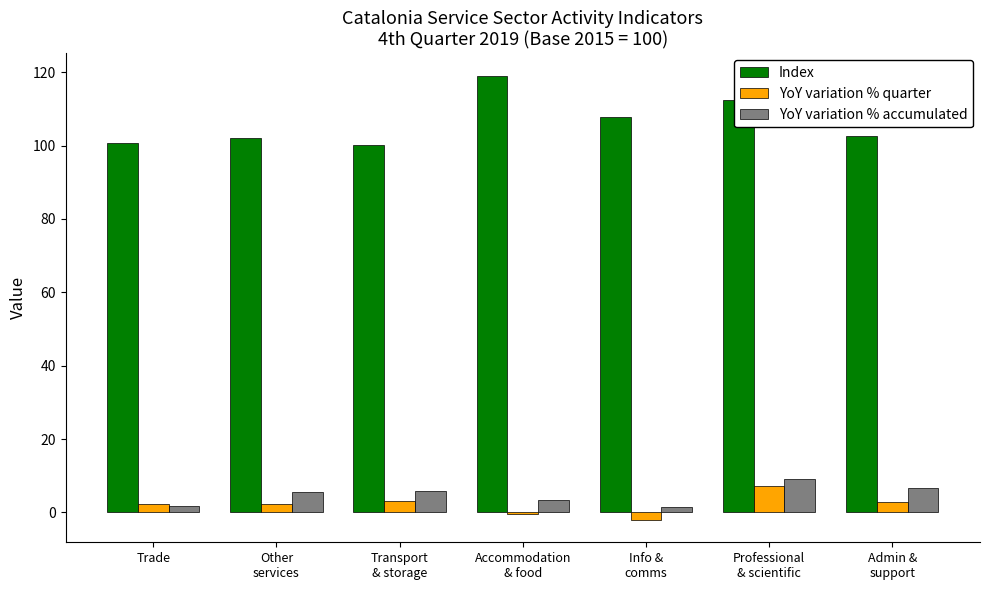

What is the label of the 3rd bar from the right?

Info &
comms